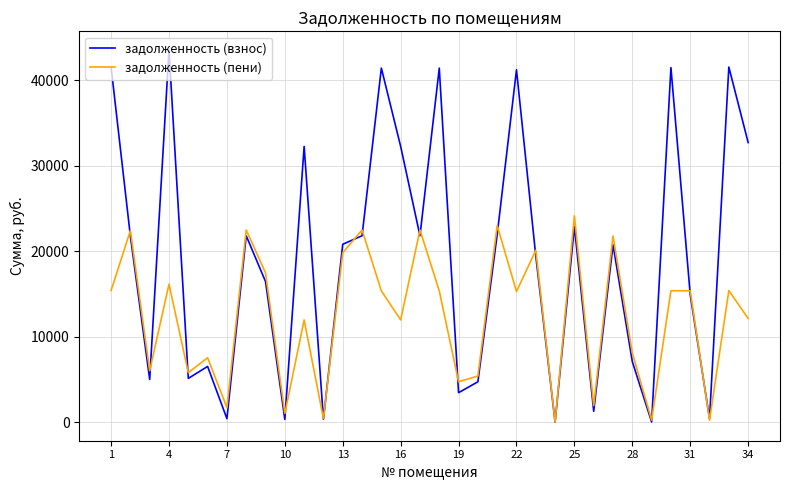

What is the highest value of the задолженность (пени) series?

24123.7